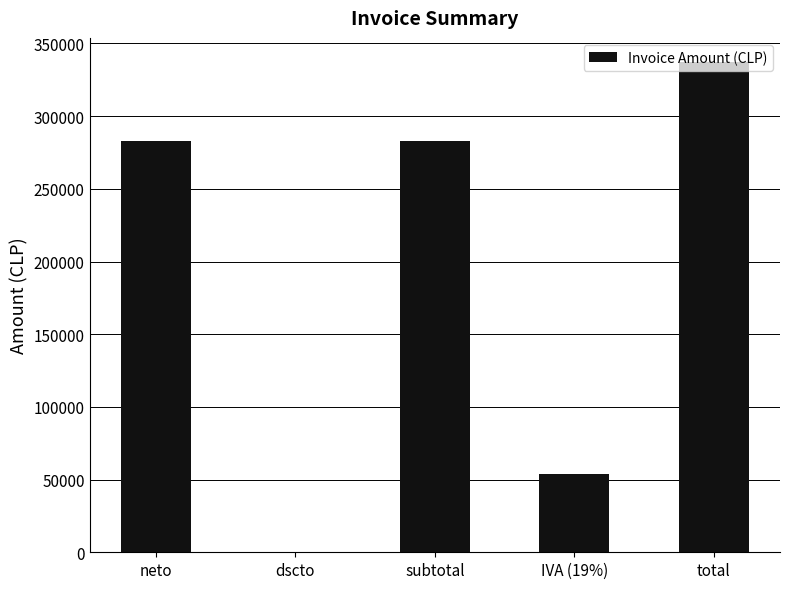

What value does the data have at neto?

283200